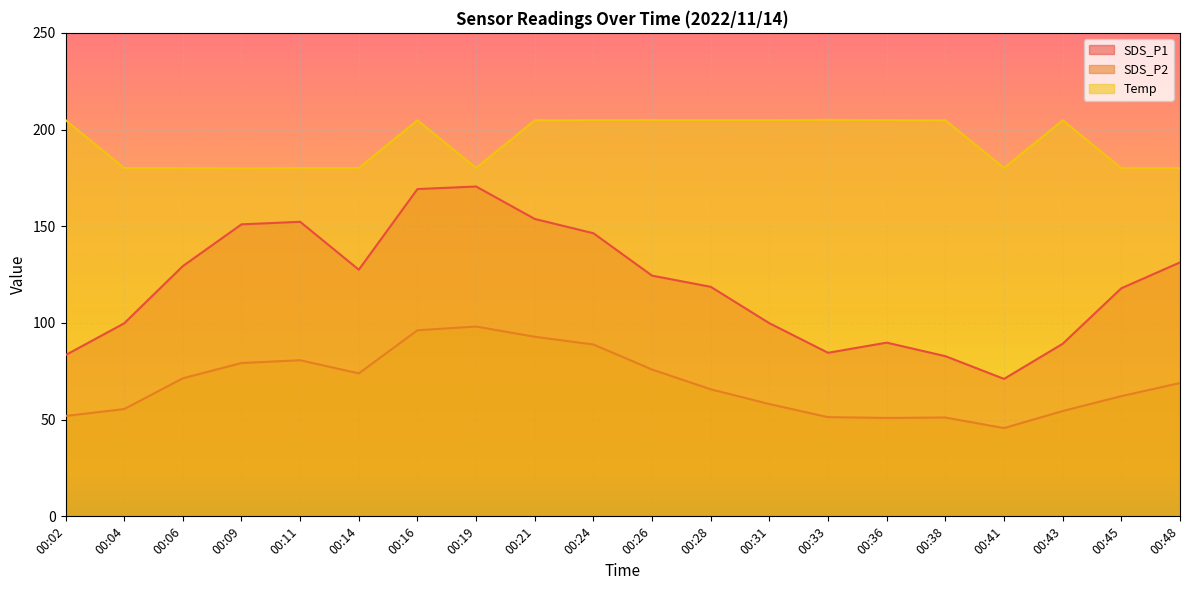

What is the sum of the SDS_P1 values at 00:21 and 00:19?

324.3